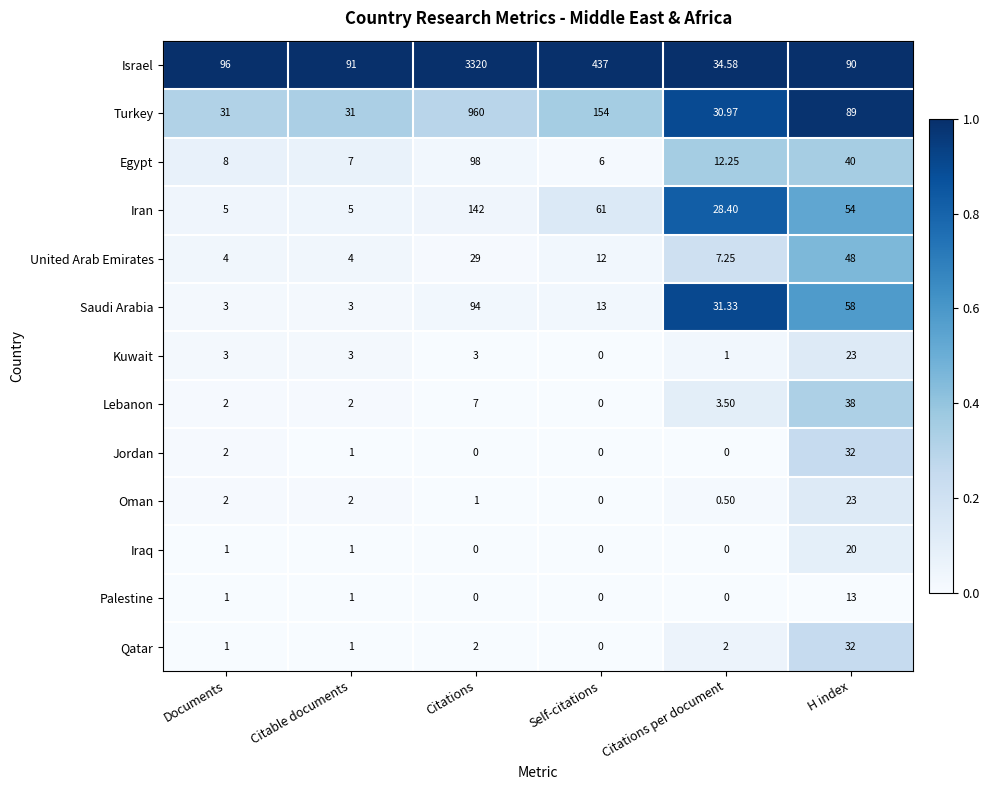

At which category is the sum across all series the highest?

Citations